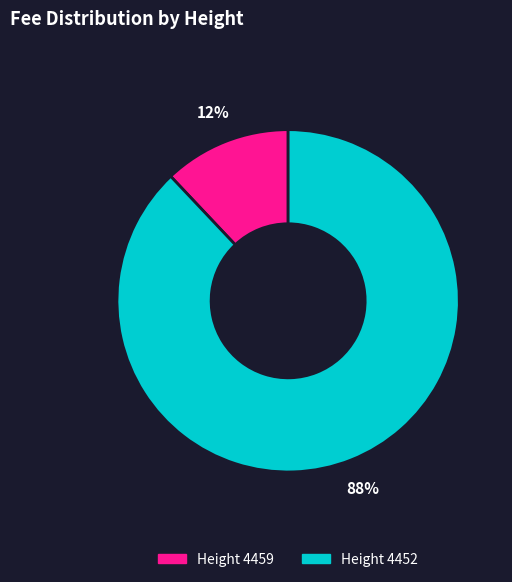

To the nearest percent, what is the difference between the largest and smallest slice percentages?

76%